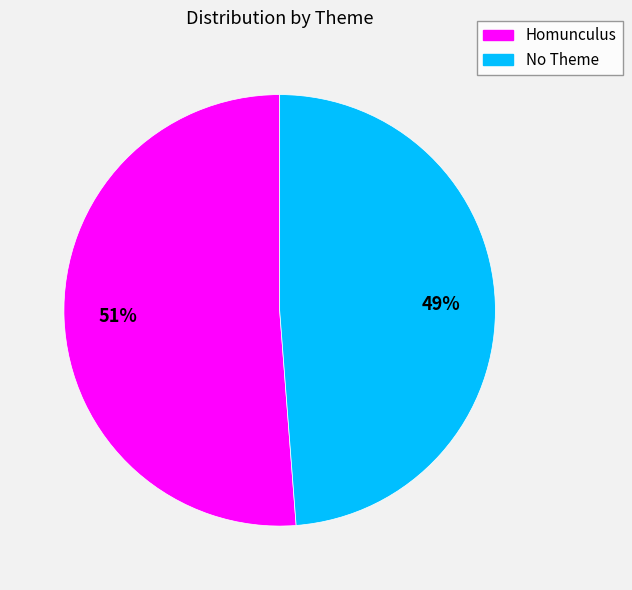

Combined, do No Theme and Homunculus account for over 50%?

Yes